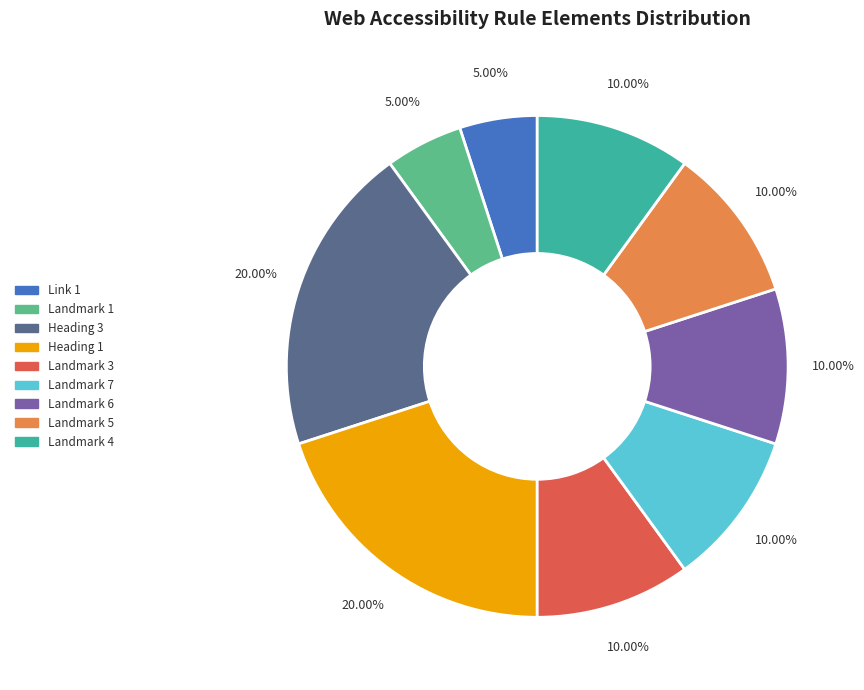

Count the number of slices in the pie.

9